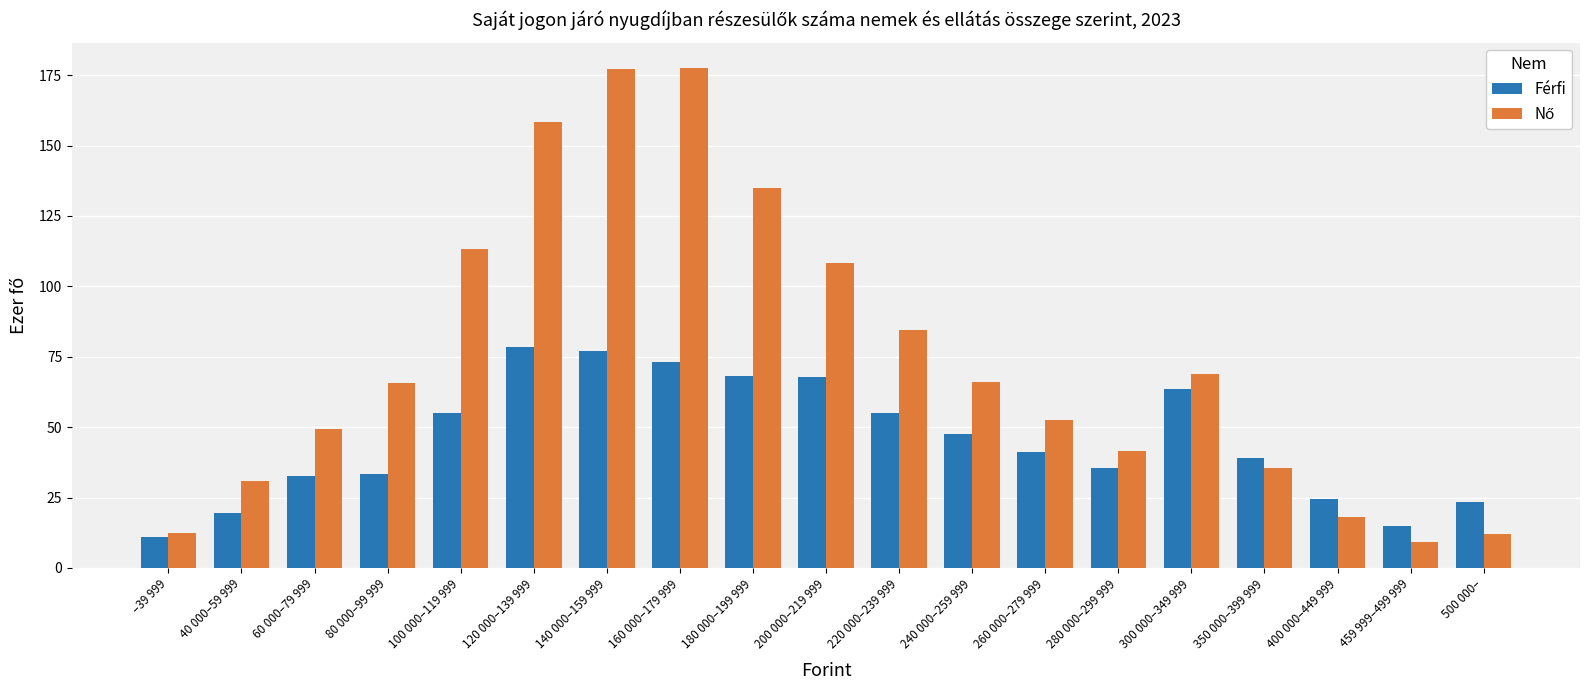

Where does the Férfi series first go above 41?

100 000–119 999